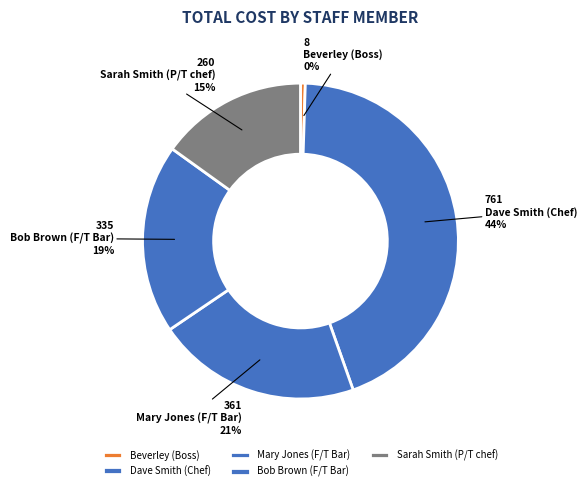

Approximately how many times larger is the value at Bob Brown (F/T Bar) compared to Beverley (Boss)?

39.4